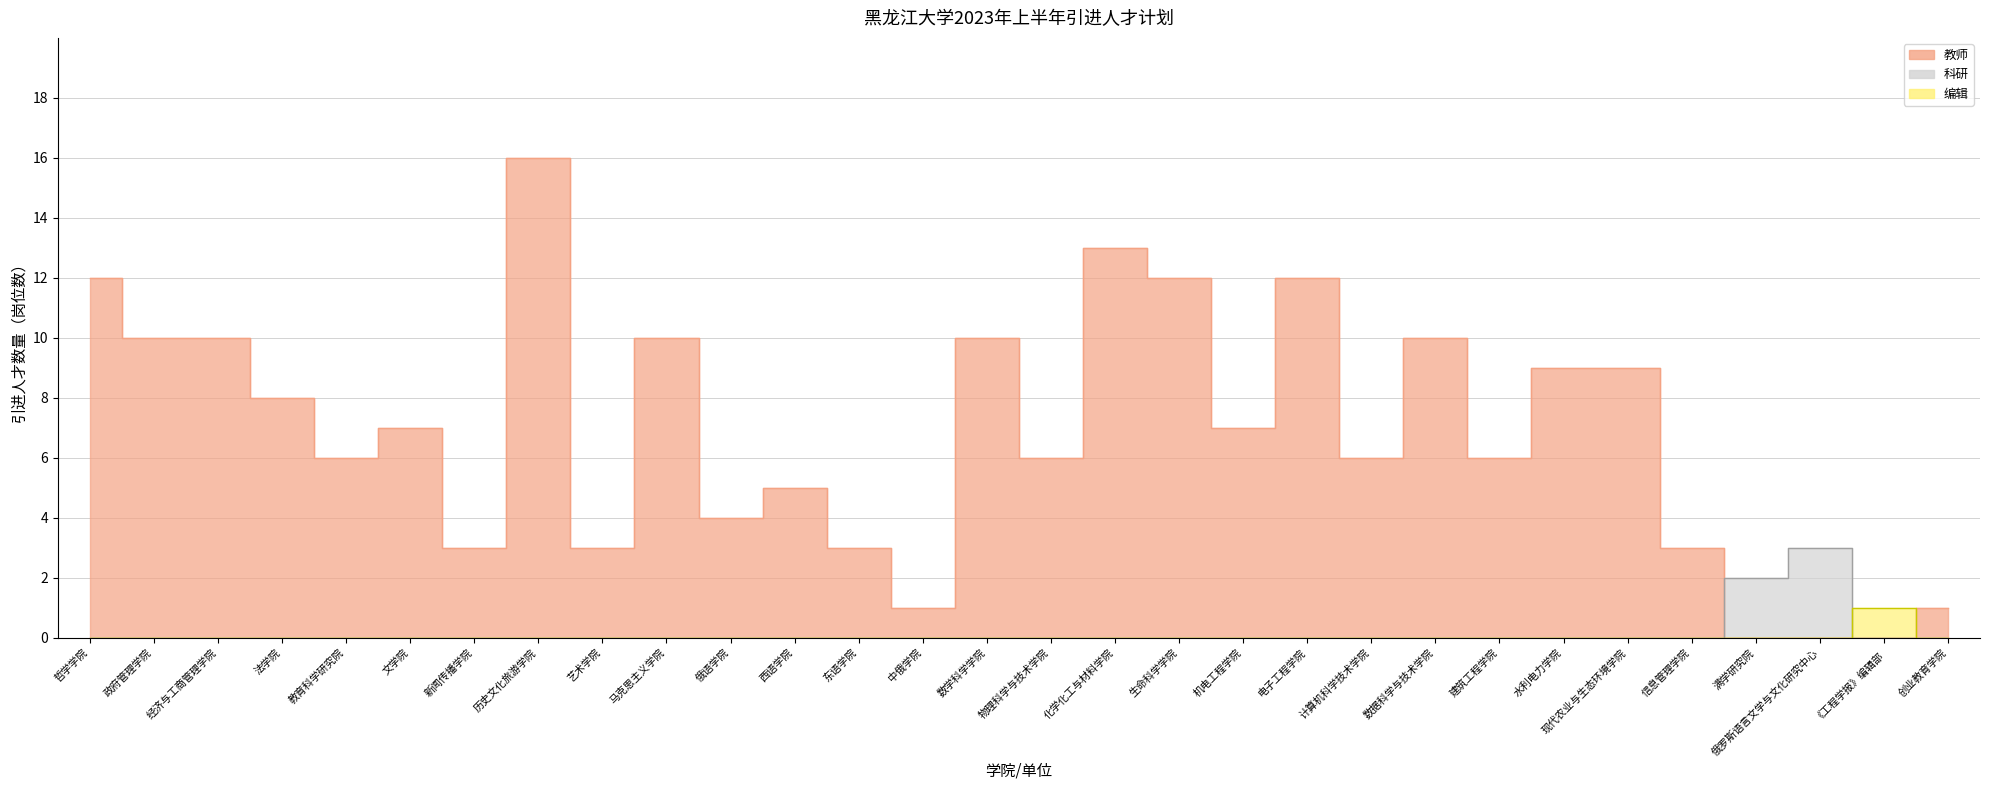

What is the greatest value displayed?

16